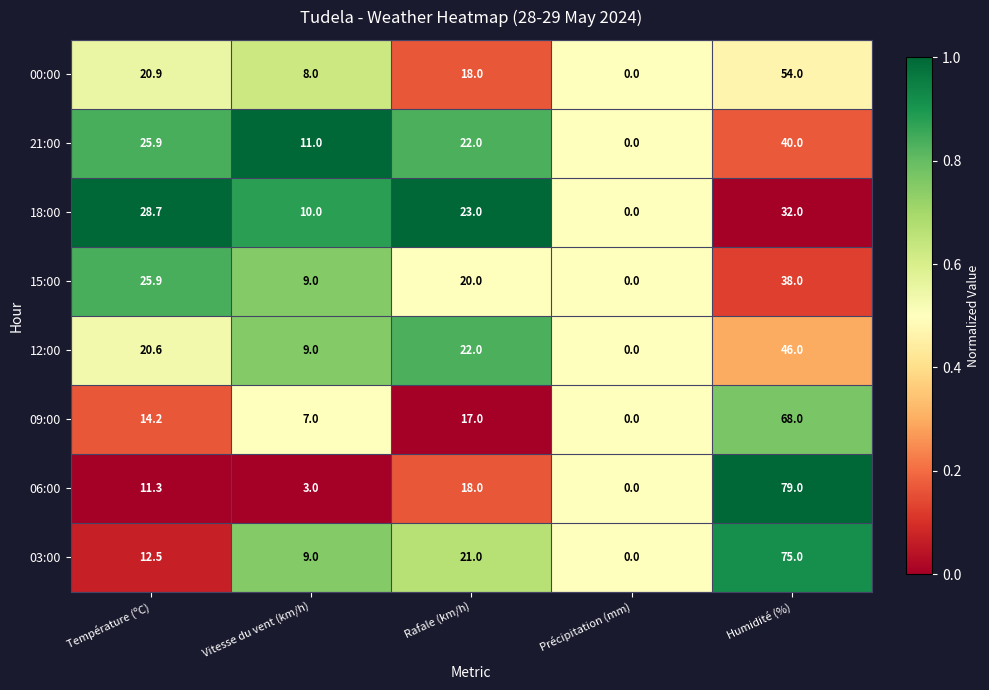

What is the average value of the 12:00 series?

19.5